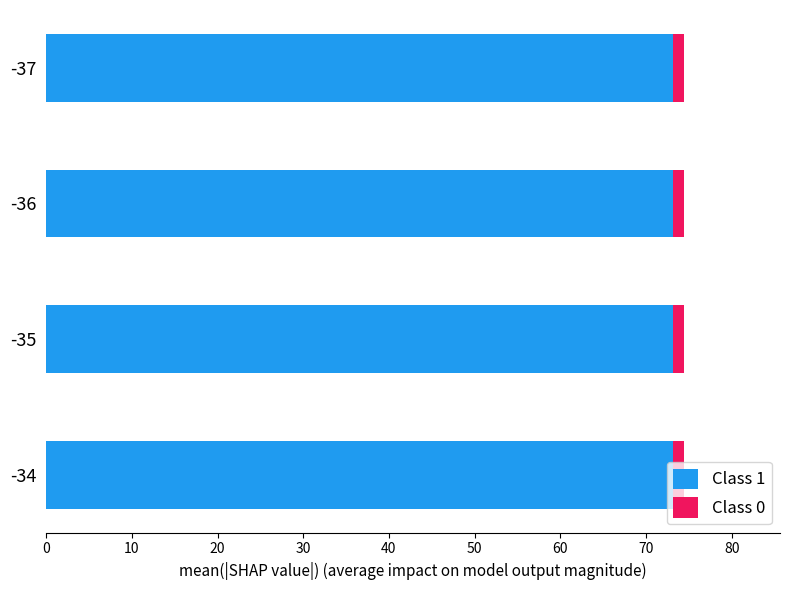

What is the average value of the Class 1 series?

73.1